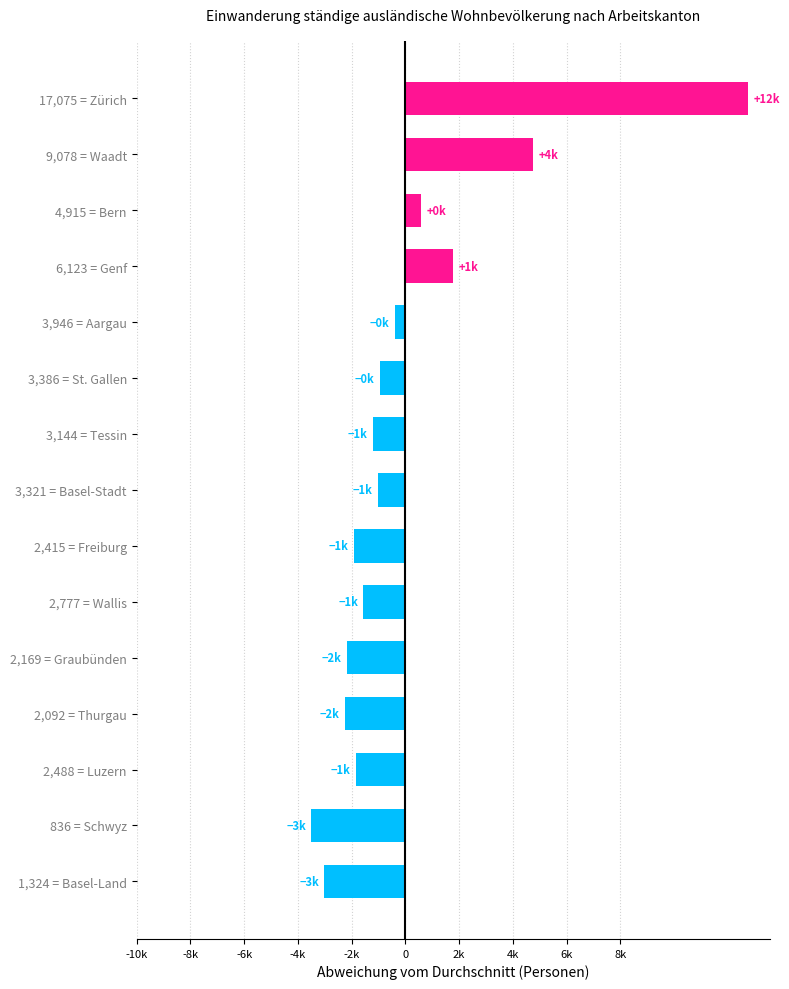

Does the chart contain any negative values?

Yes